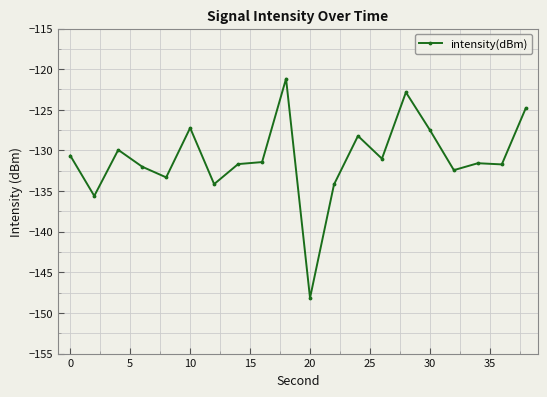

Is this an area chart (filled region under the line)?

No